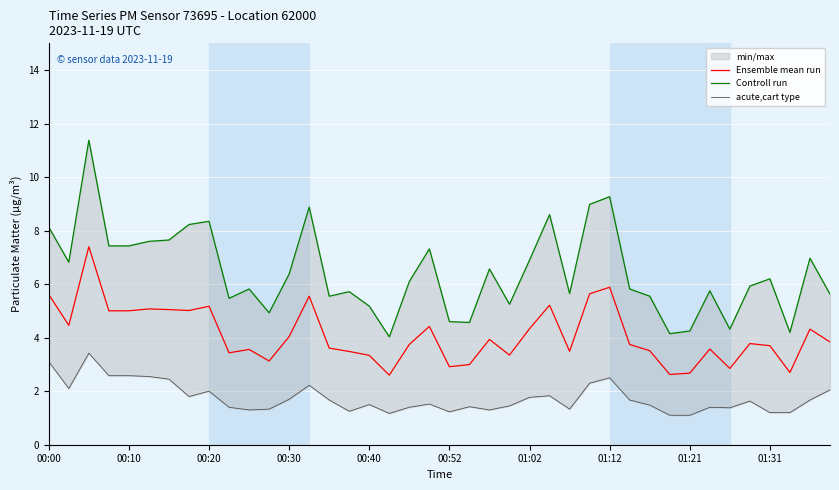

Count the number of categories in the chart.

40